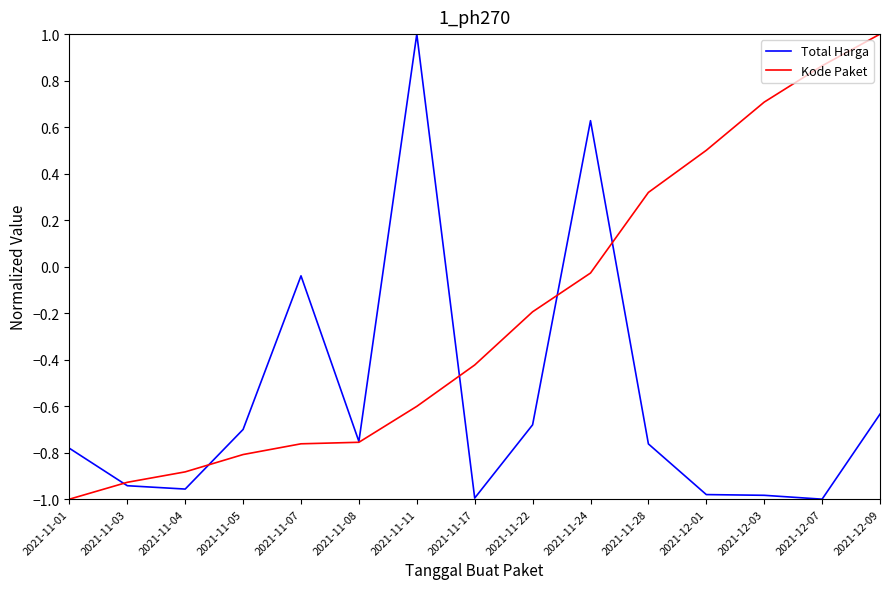

At which label does Kode Paket reach its minimum?

2021-11-01